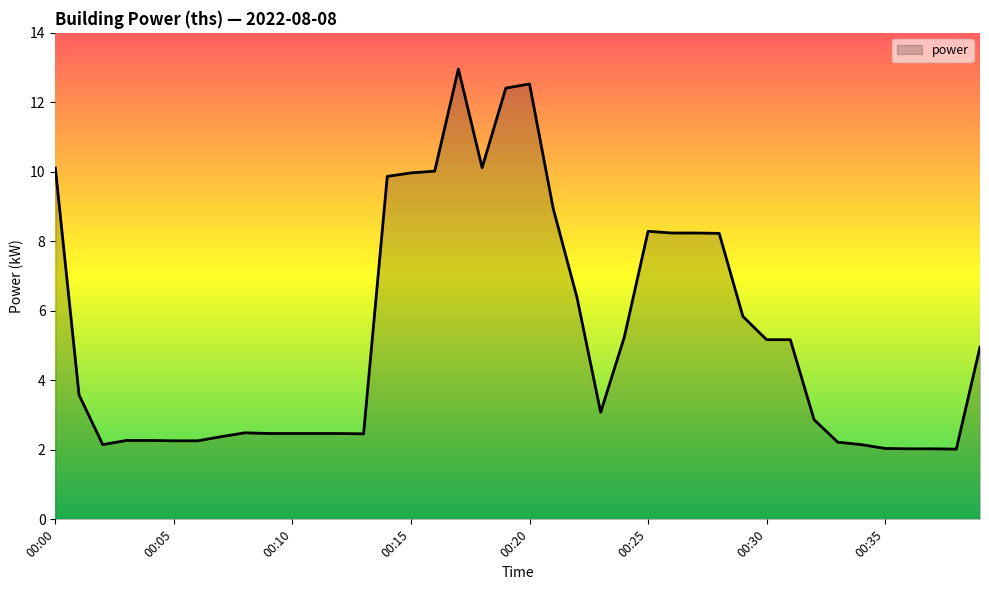

What is the greatest value displayed?

13.0